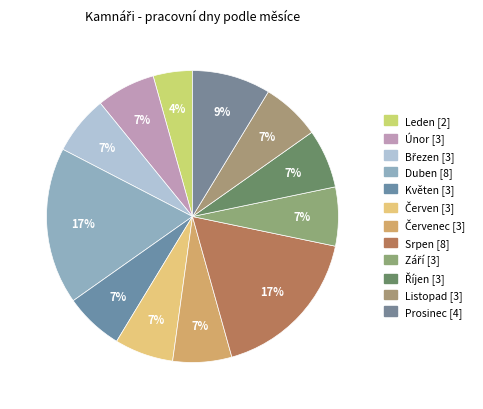

Count the number of slices in the pie.

12